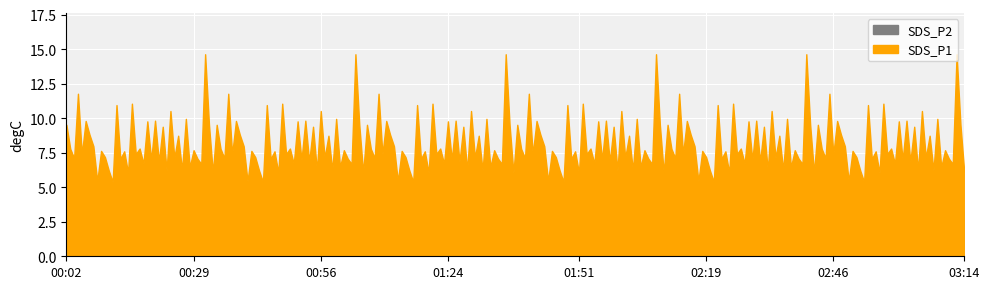

The value of BME280_humidity at 04:36 is 65.4. True or false?

False